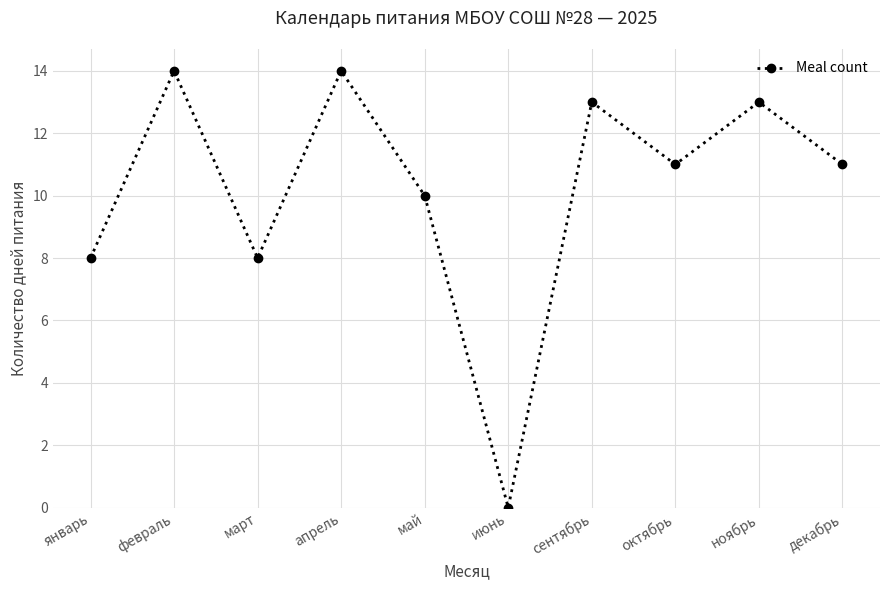

What is the value of the 7th point from the left?

13